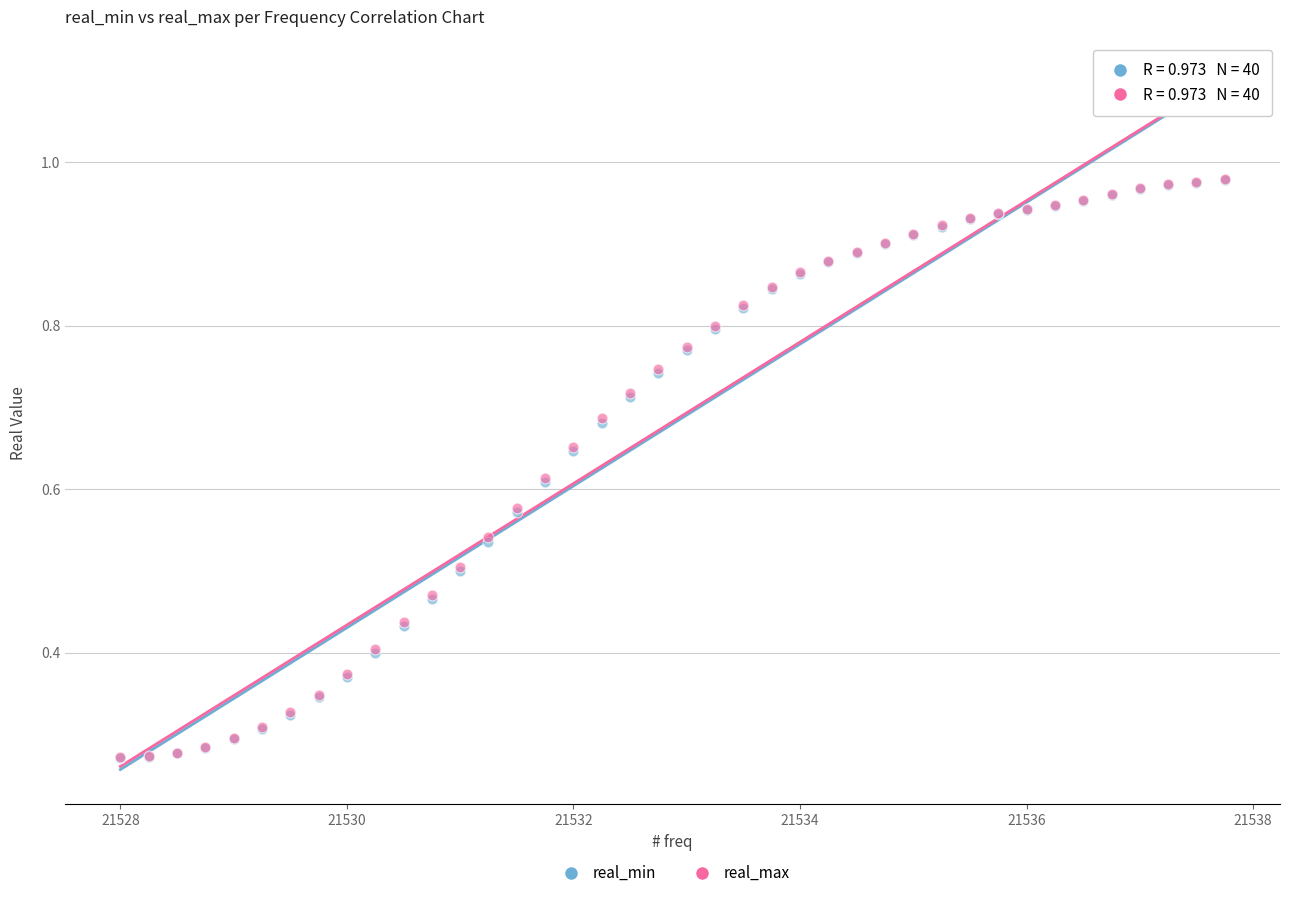

What are all the series names shown in the legend?

real_min, real_max